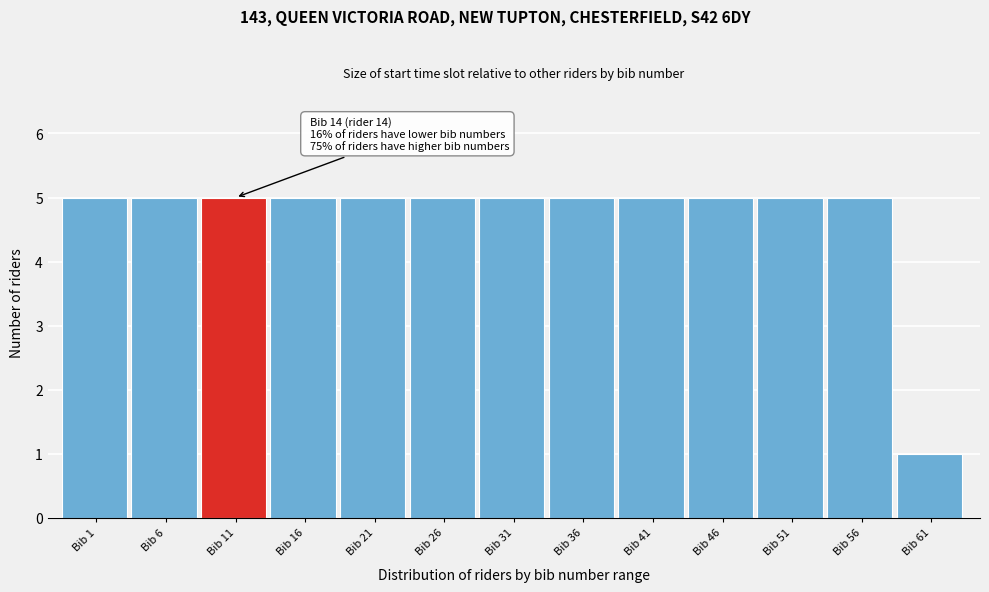

Reading left to right, list all the values displayed in this chart.

Bib 1=5	Bib 6=5	Bib 11=5	Bib 16=5	Bib 21=5	Bib 26=5	Bib 31=5	Bib 36=5	Bib 41=5	Bib 46=5	Bib 51=5	Bib 56=5	Bib 61=1